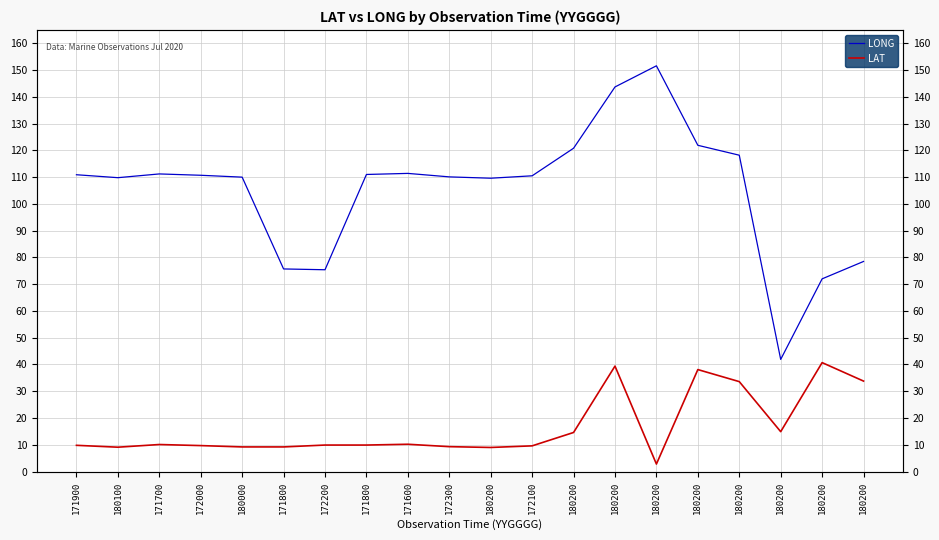

In LONG, how many points are higher than both neighbors (excluding endpoints)?

3